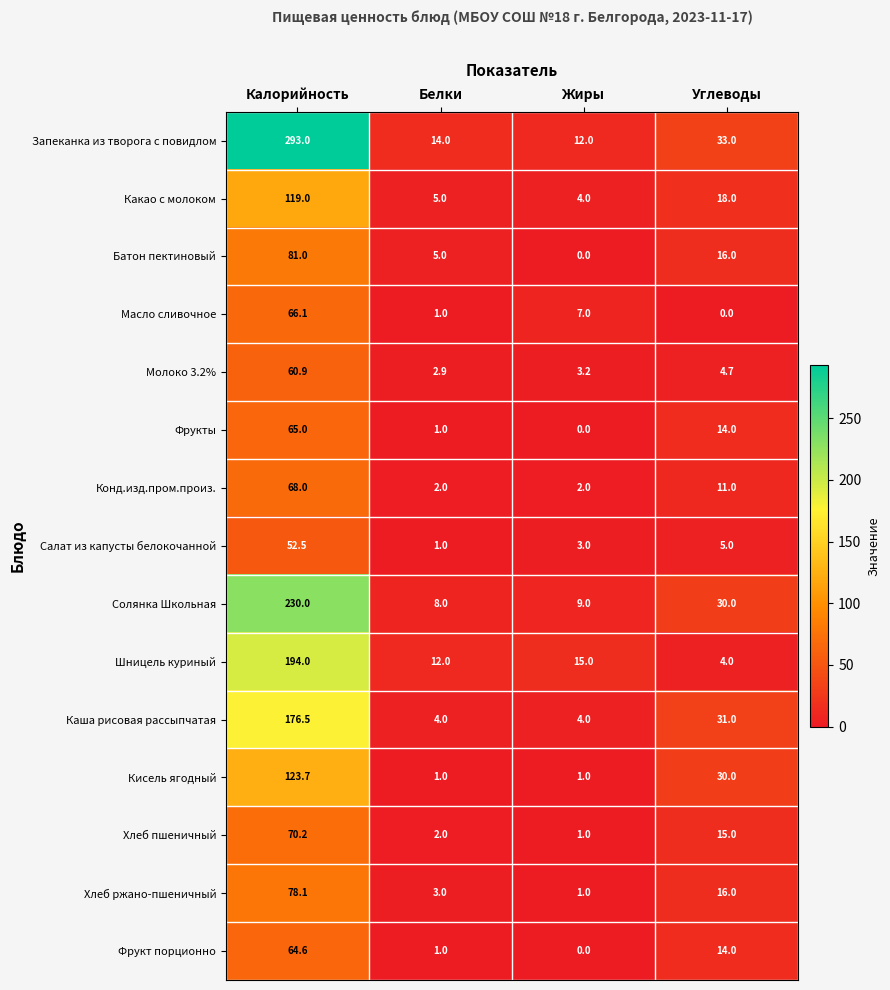

List the series in order of their peak value, lowest first.

Салат из капусты белокочанной, Молоко 3.2%, Фрукт порционно, Фрукты, Масло сливочное, Конд.изд.пром.произ., Хлеб пшеничный, Хлеб ржано-пшеничный, Батон пектиновый, Какао с молоком, Кисель ягодный, Каша рисовая рассыпчатая, Шницель куриный, Солянка Школьная, Запеканка из творога с повидлом